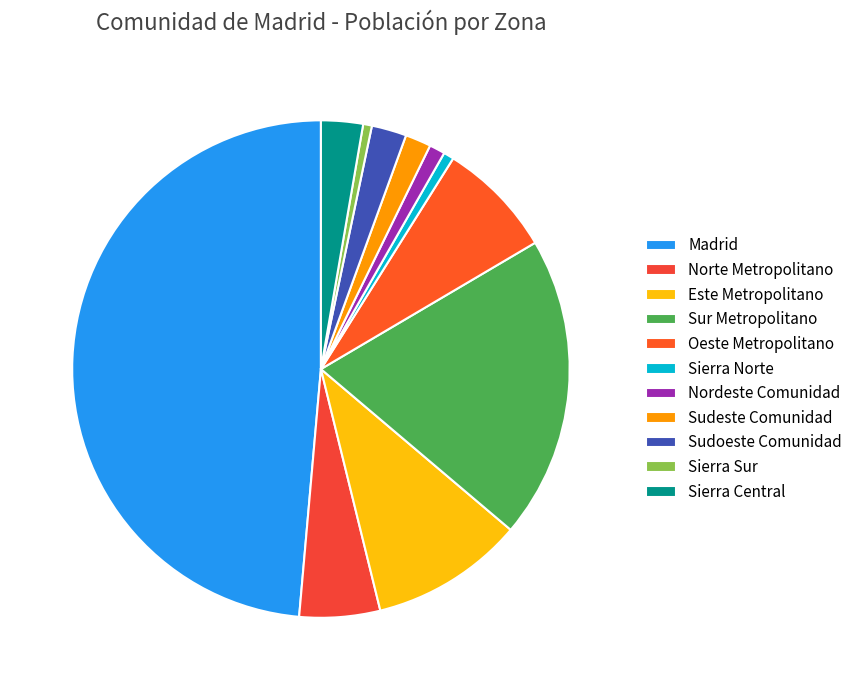

To the nearest percent, what is the difference between the Norte Metropolitano and Sierra Central slice percentages?

3%